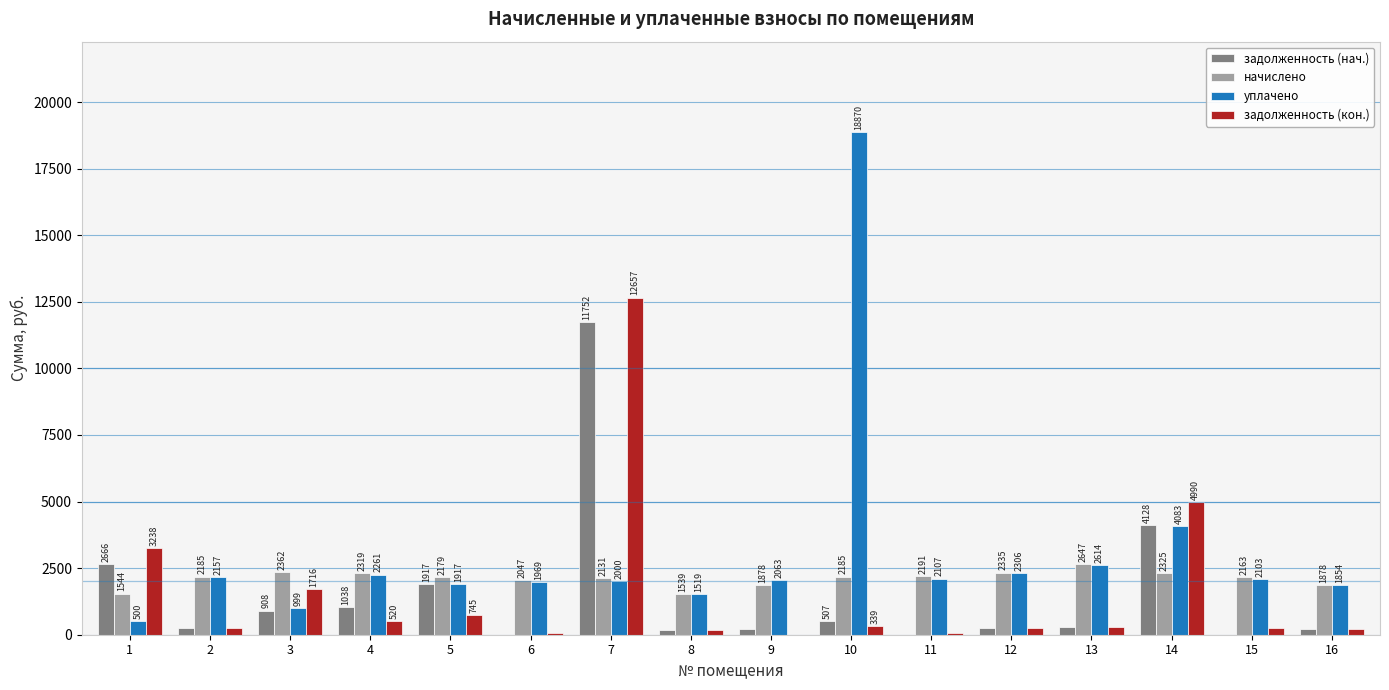

True or false: задолженность (кон.) has a value of 77.8 at 6.

True